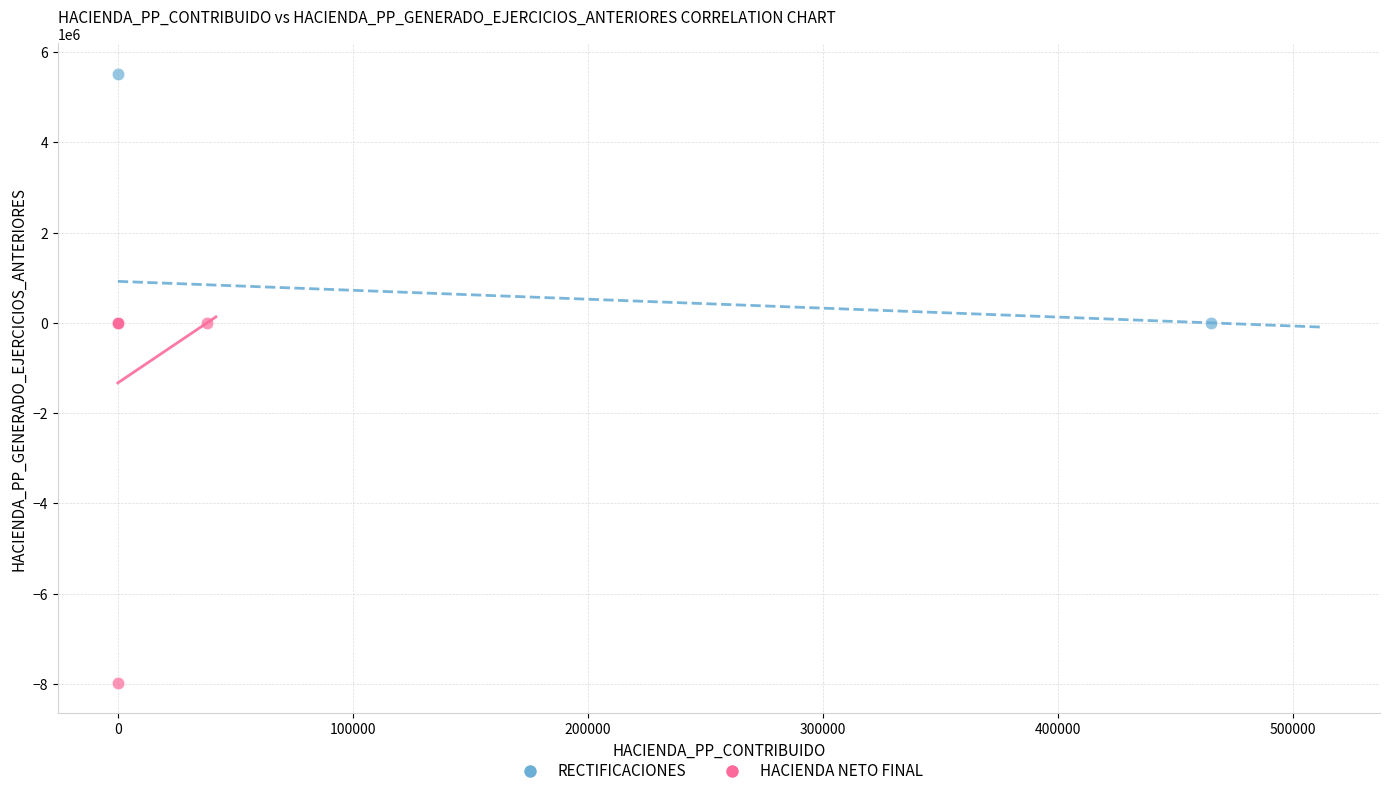

What are all the series names shown in the legend?

RECTIFICACIONES, HACIENDA NETO FINAL